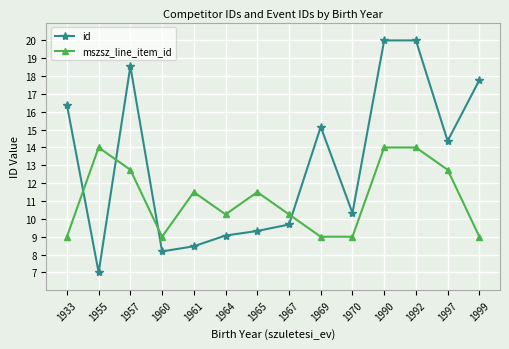

The id series shows 17.8 at 1999. True or false?

True